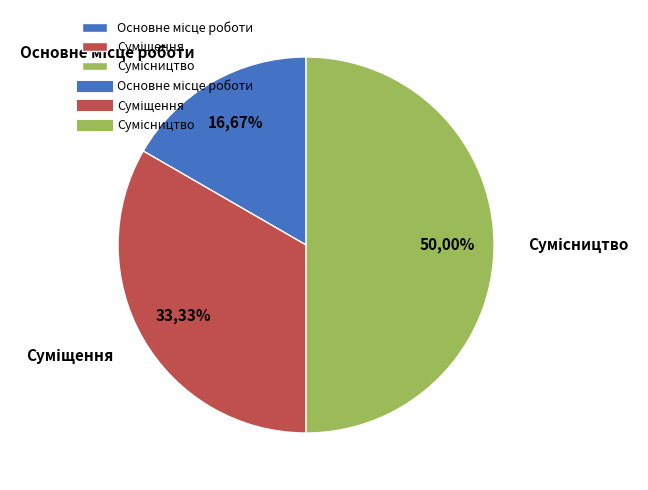

Is the sum of Сумісництво and Суміщення greater than half?

Yes